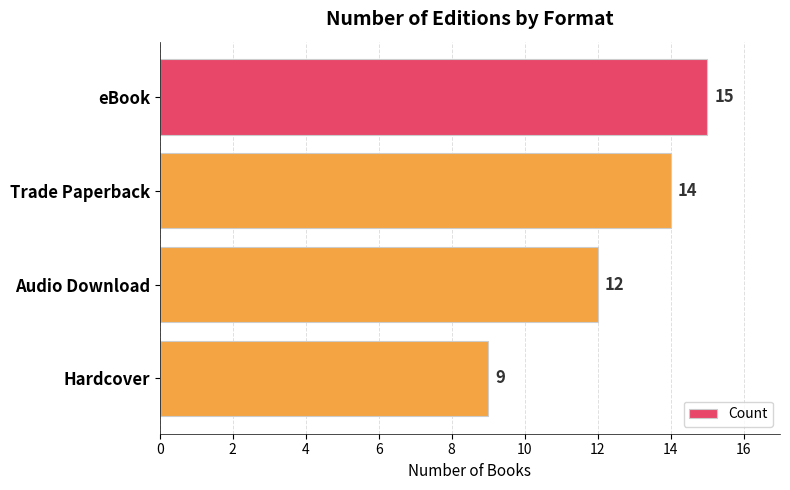

Between eBook and Trade Paperback, which is larger?

eBook